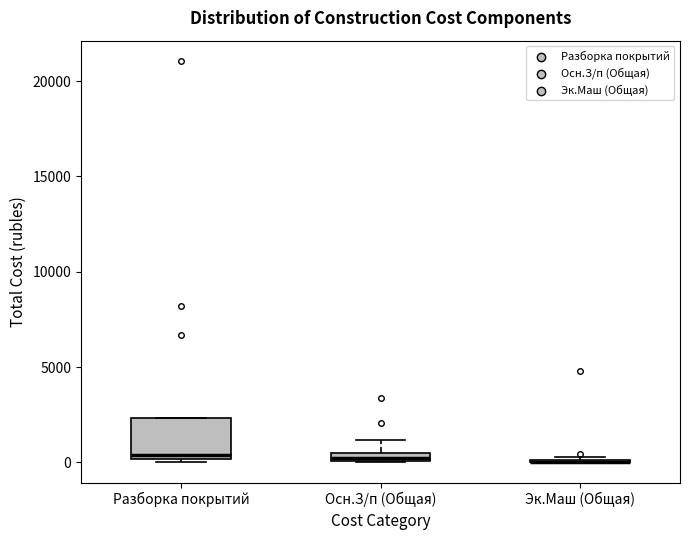

Which box is the tallest, from its lower edge to its upper edge?

Разборка покрытий